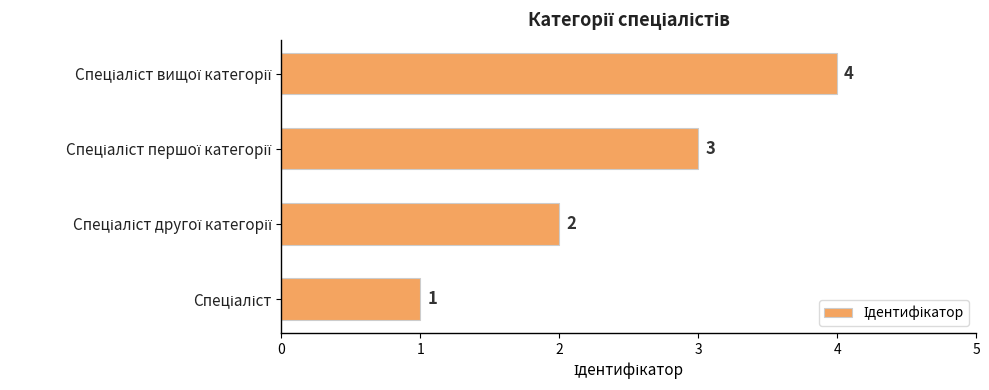

How many values are between 2 and 4?

3